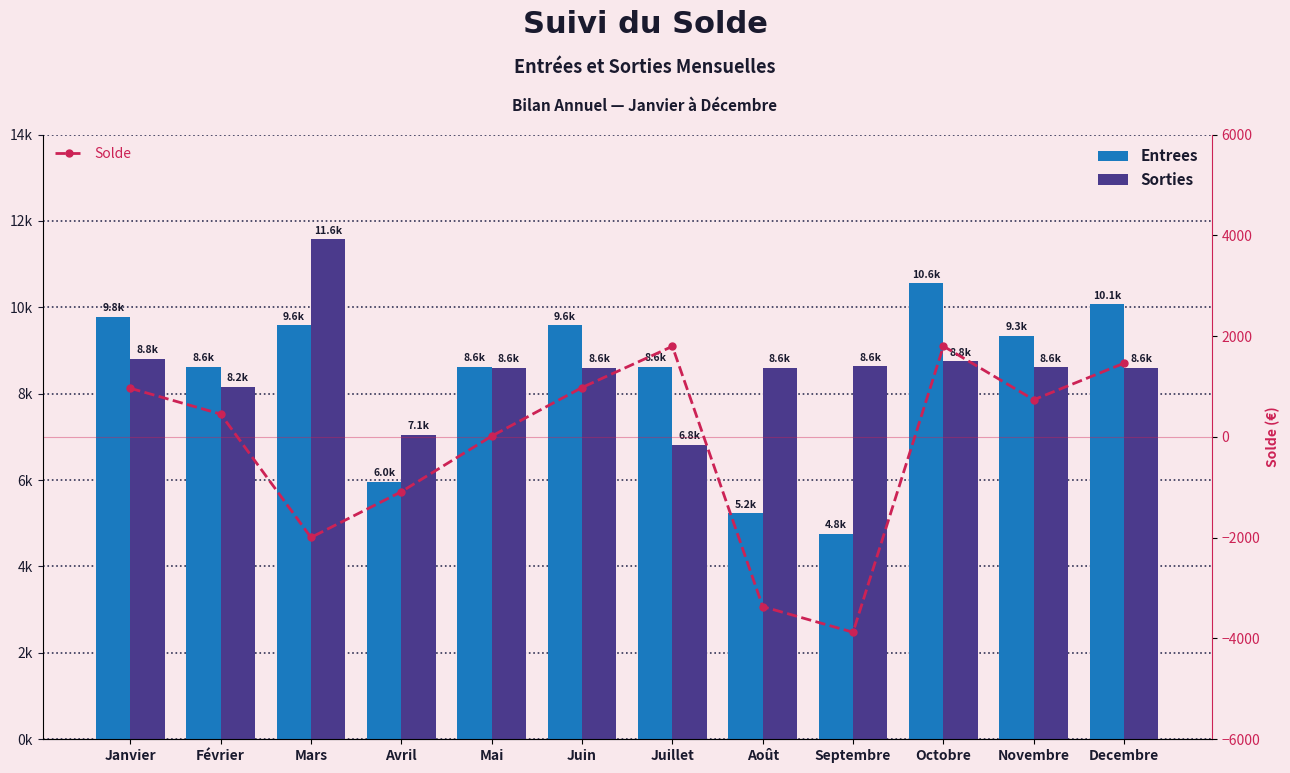

What is the approximate value of Entrees at Février?

8619.0